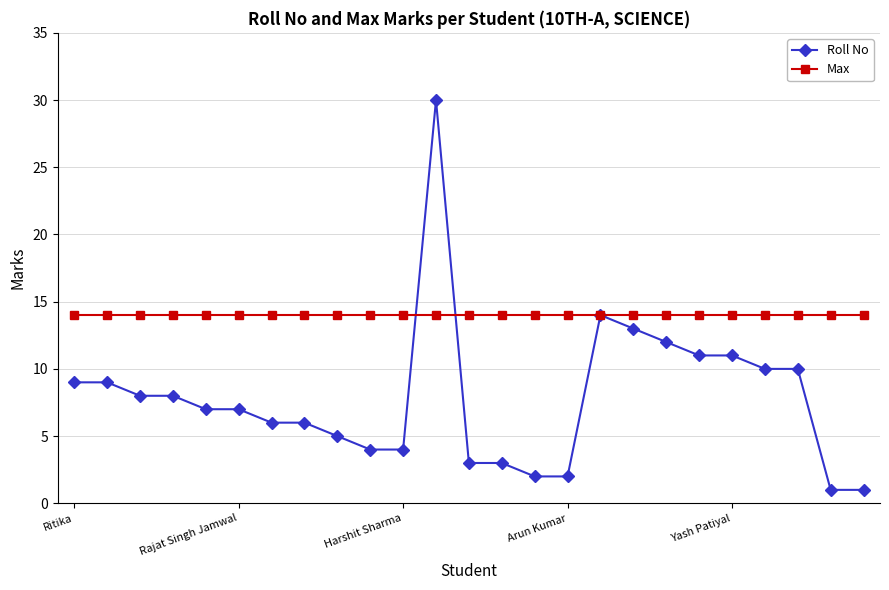

What is the greatest value displayed?

30